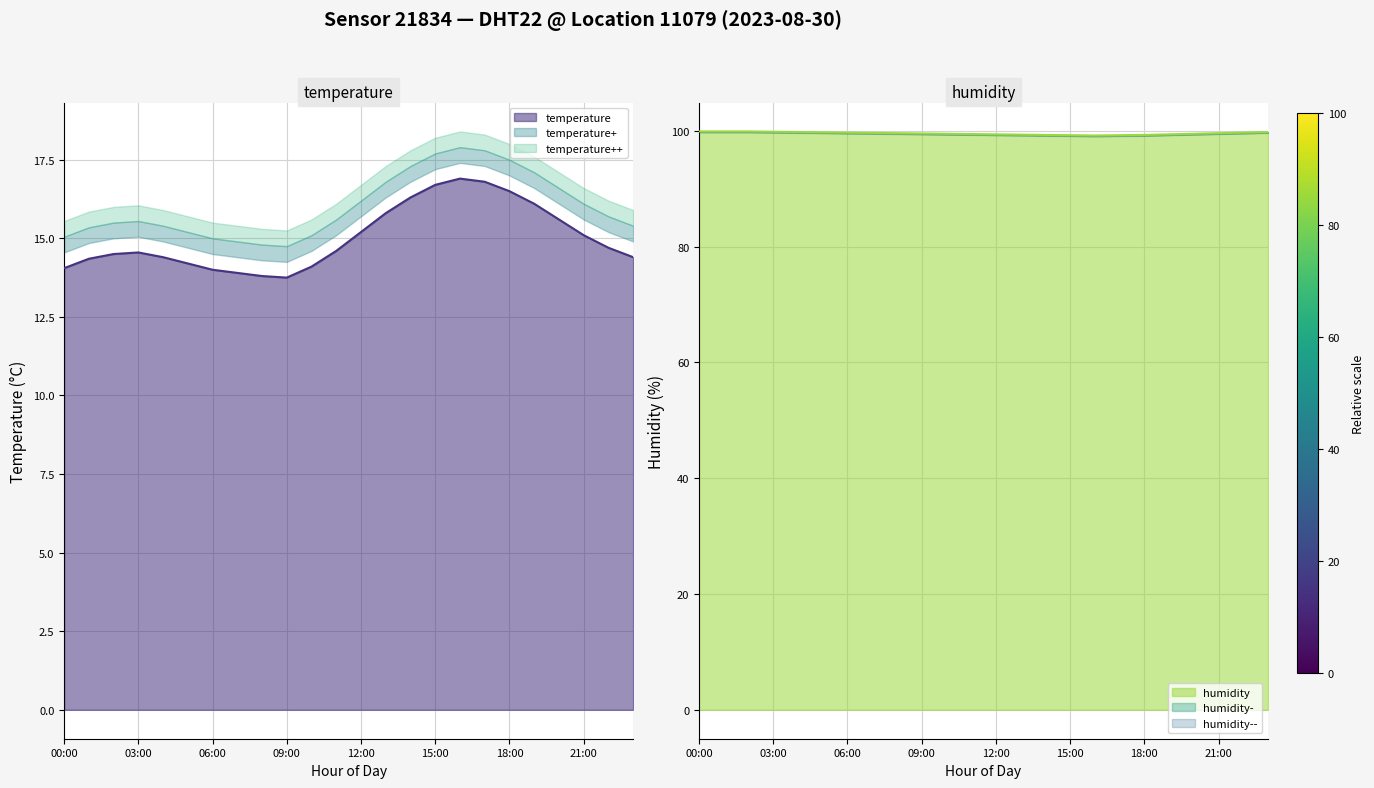

How many humidity values are between 99 and 100?

24